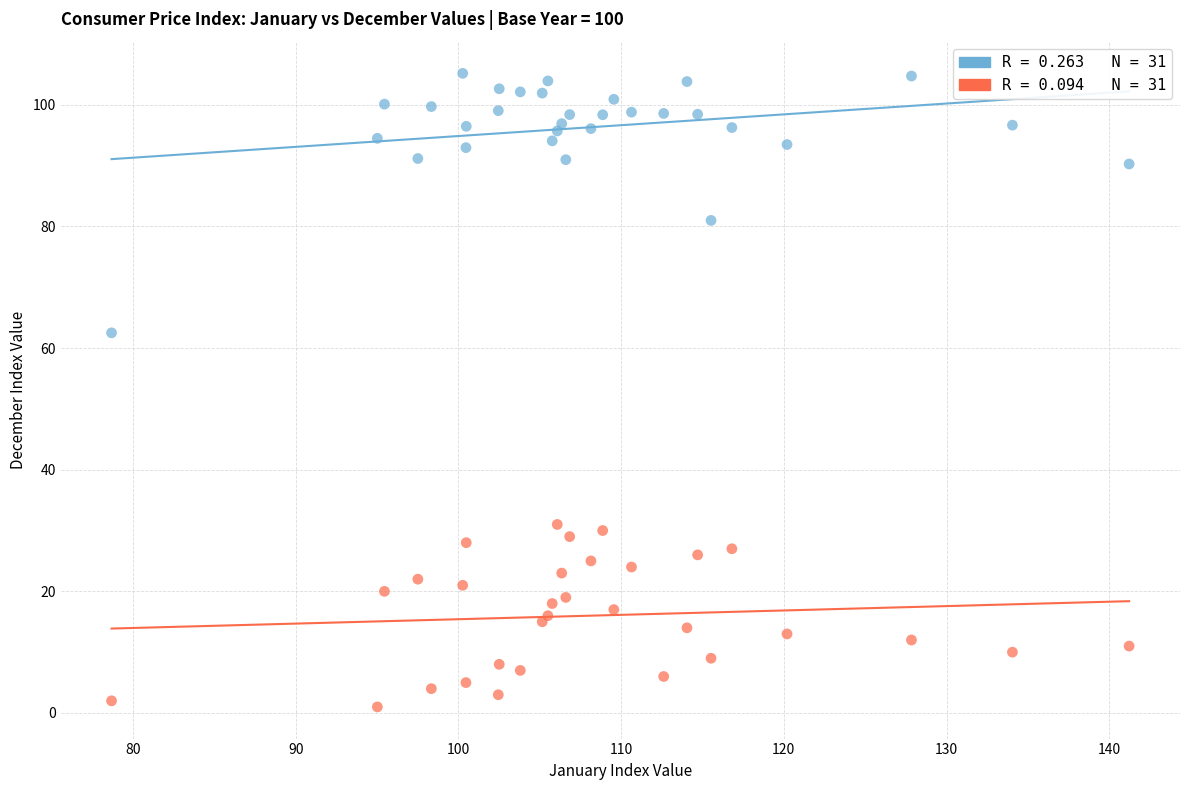

Across all series, what Y value is closest to 53?

62.5